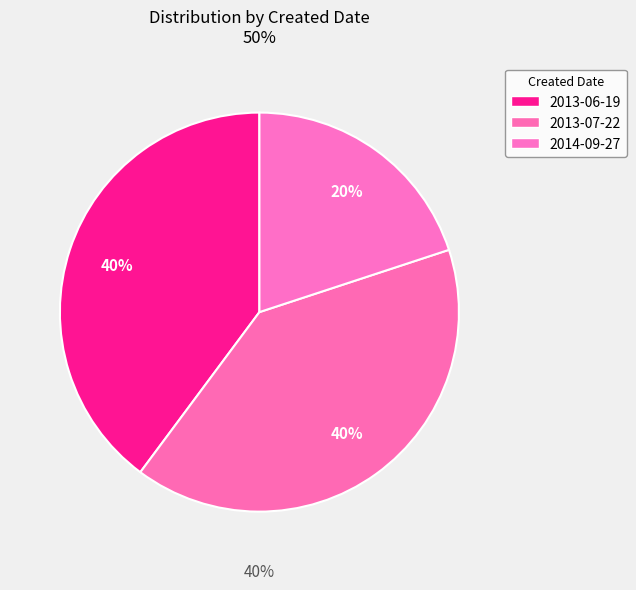

Between 2013-06-19 and 2013-07-22, which is larger?

2013-07-22